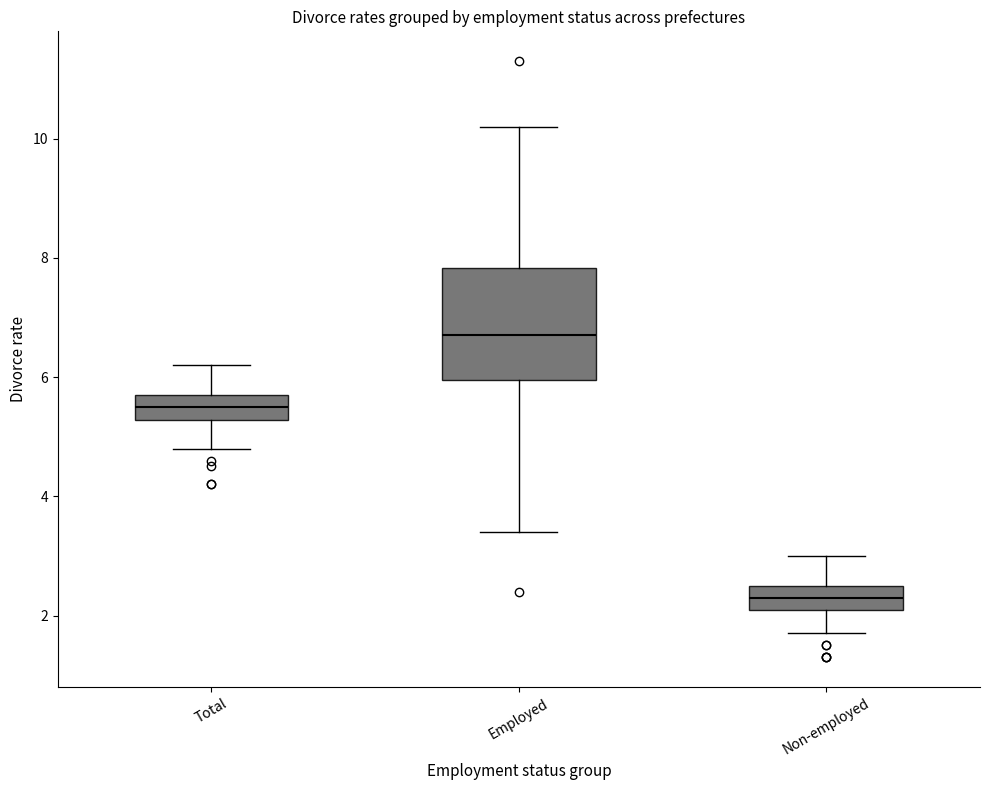

Which box is the tallest, from its lower edge to its upper edge?

Employed